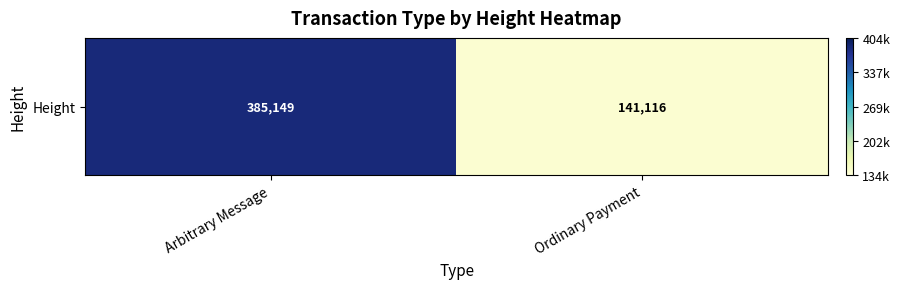

What value does the data have at Ordinary Payment, to the nearest 100?

141100